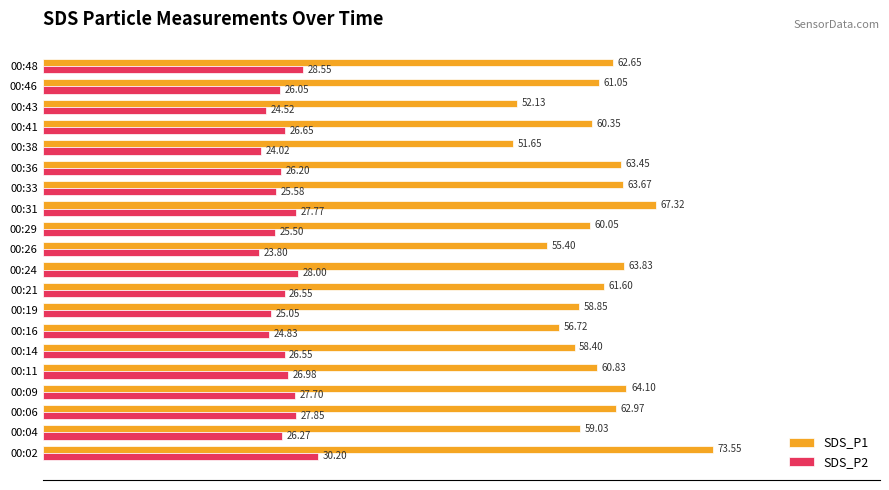

At which label is SDS_P1 closest to 62?

00:21